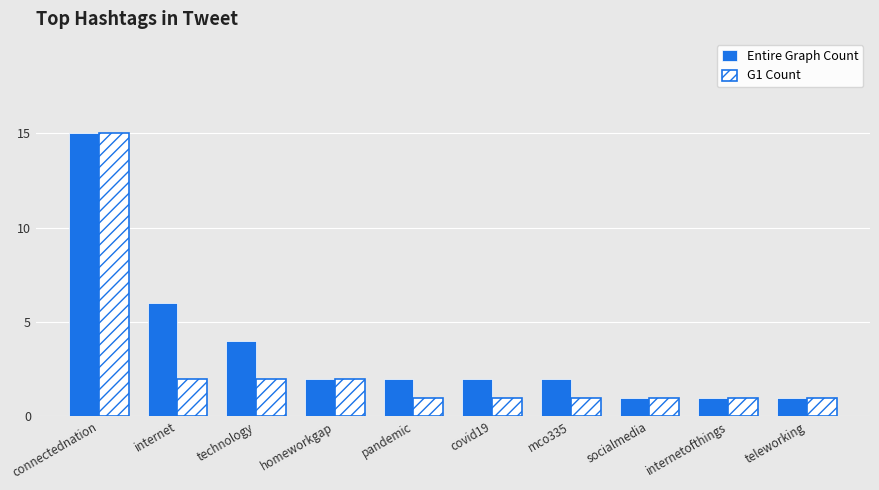

What are all the series names shown in the legend?

Entire Graph Count, G1 Count